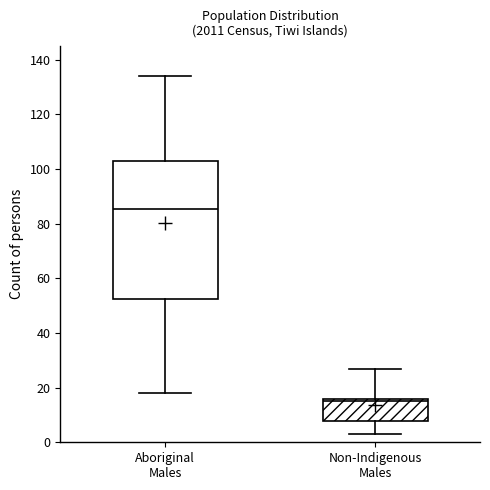

Comparing the boxes themselves (not the whiskers), which one is the tallest?

Aboriginal Males